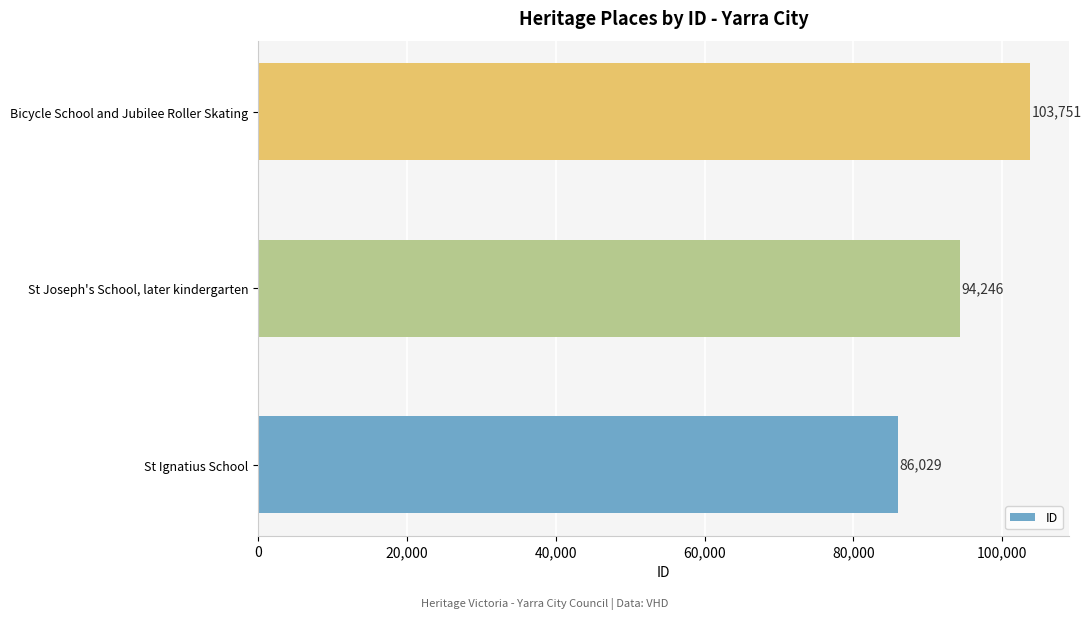

Where is the data nearest to the value 94890?

St Joseph's School, later kindergarten